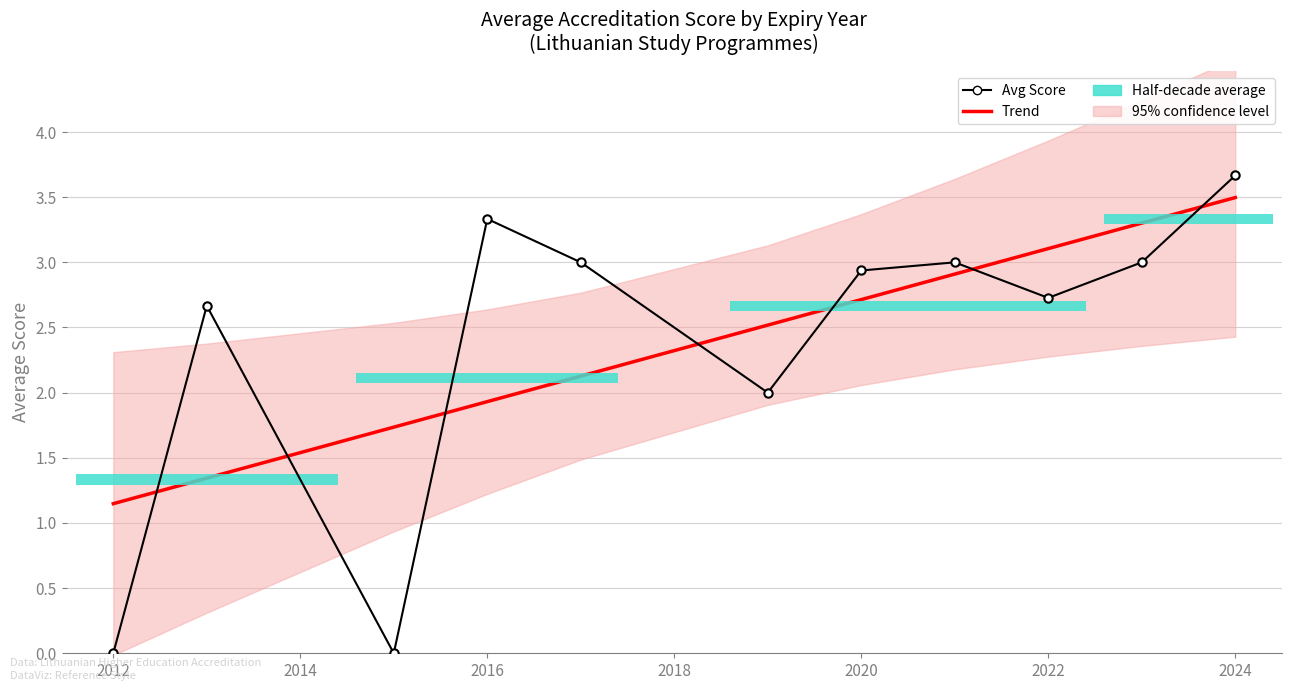

Which series changed the most between 2010 and 2018?

Avg Score